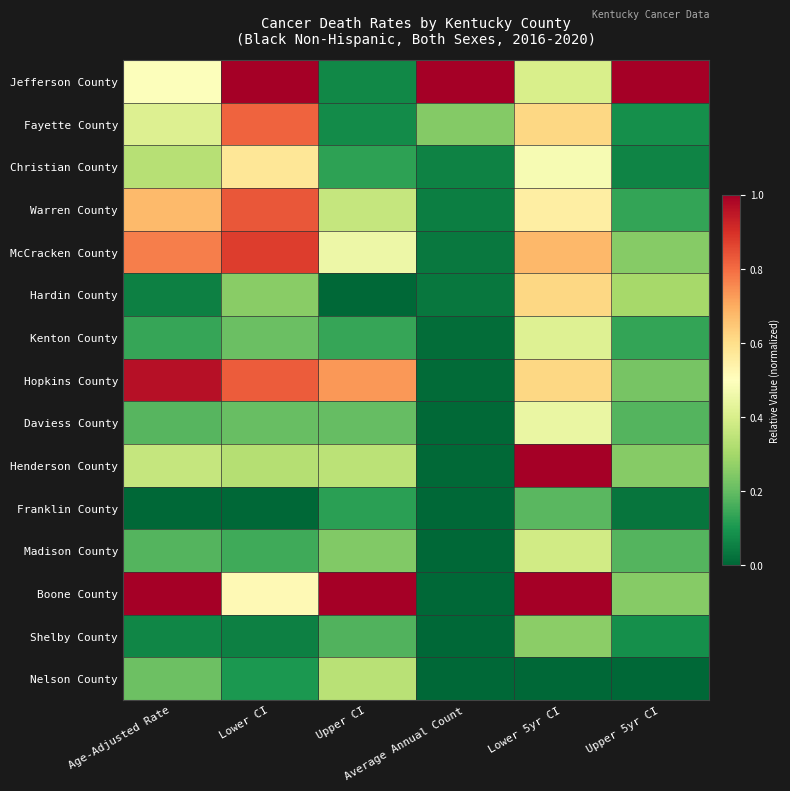

At which category does the chart reach its peak across all series?

Lower CI